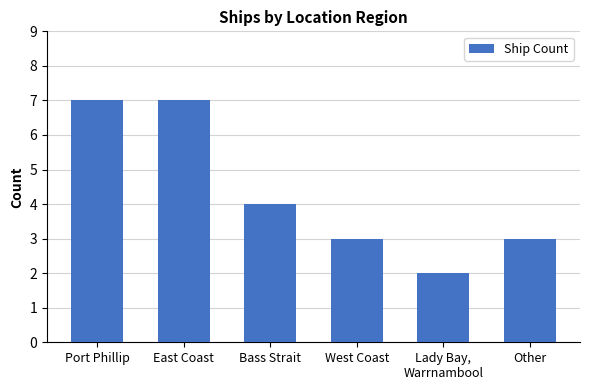

Is it true that the value at Lady Bay,
Warrnambool is 2?

True